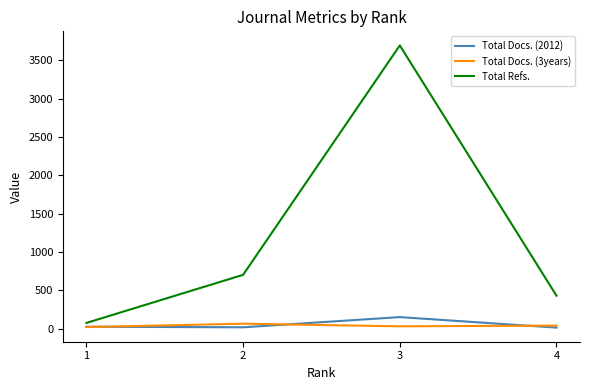

The value of Total Refs. at 4 is 709. True or false?

False